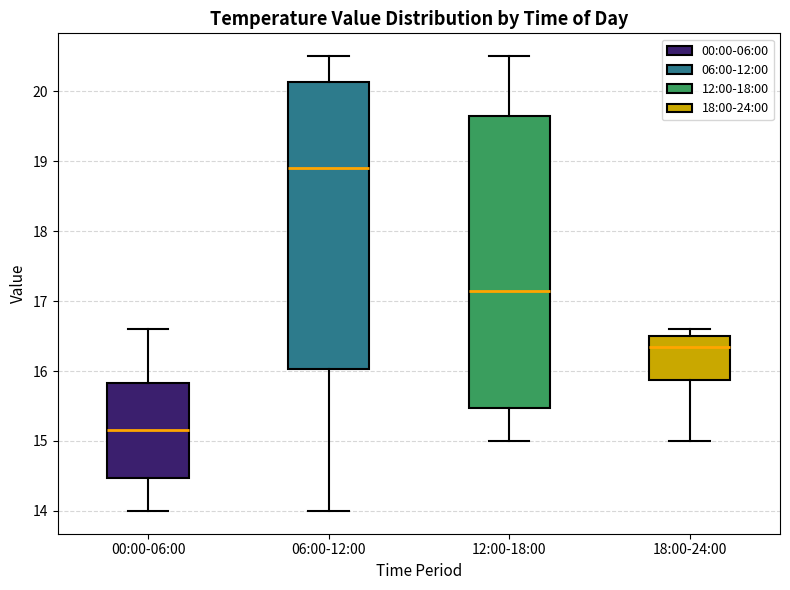

Where does the lower whisker of the box for 00:00-06:00 end on the y-axis? The values are not printed on the chart, so give them approximately, as read against the axis.

14.0